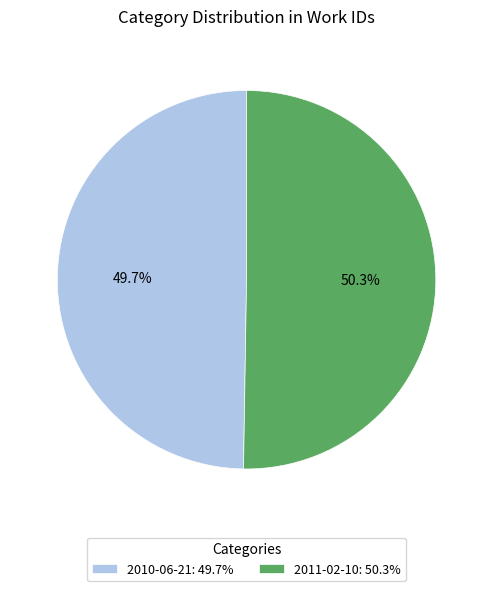

True or false: 2010-06-21 accounts for 37% of the total.

False